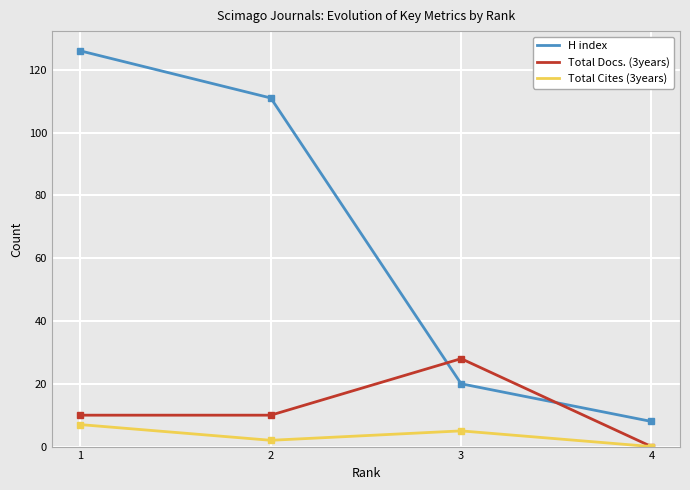

What is the spread (max minus min) of values at 4?

8